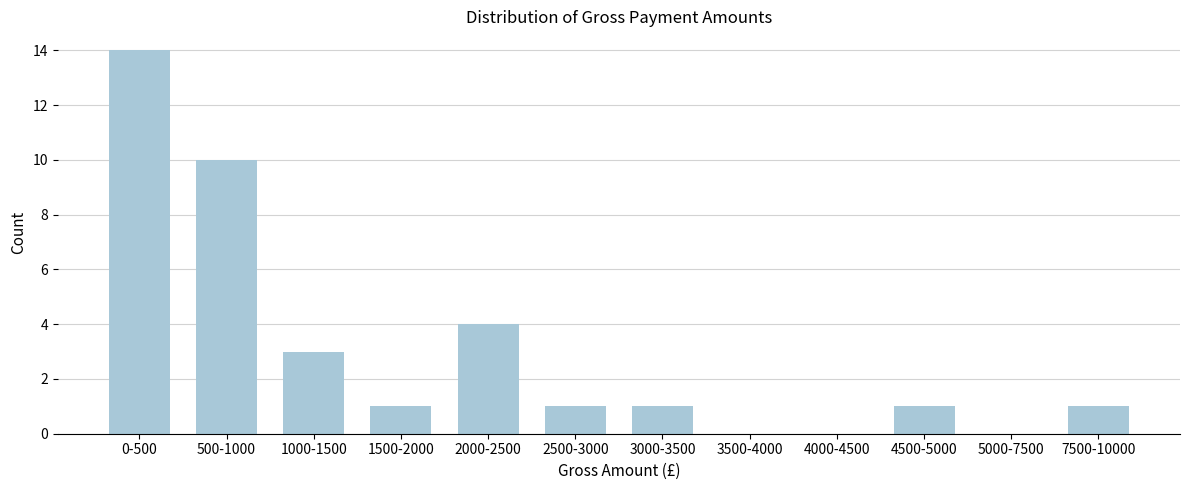

Reading left to right, what are all the values shown in this chart?

0-500=14	500-1000=10	1000-1500=3	1500-2000=1	2000-2500=4	2500-3000=1	3000-3500=1	3500-4000=0	4000-4500=0	4500-5000=1	5000-7500=0	7500-10000=1